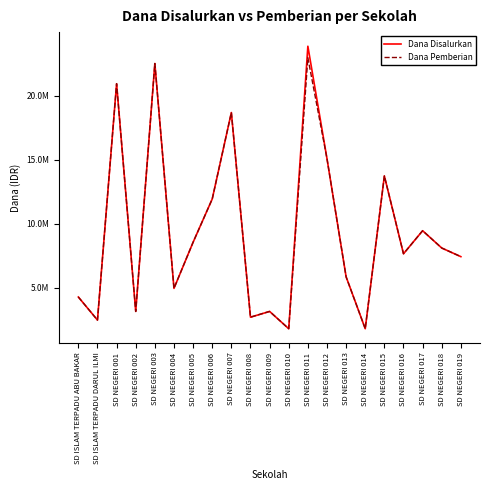

What is the sum of all Dana Pemberian values?

197100000